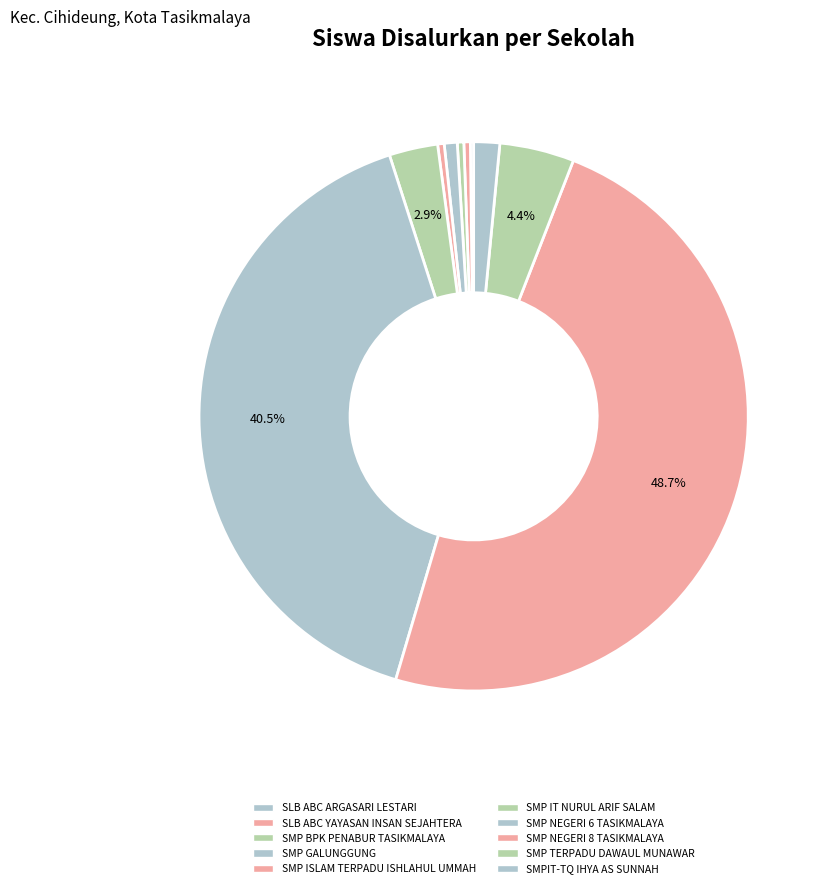

What is the change in value from SMP BPK PENABUR TASIKMALAYA to SMP GALUNGGUNG?

+2